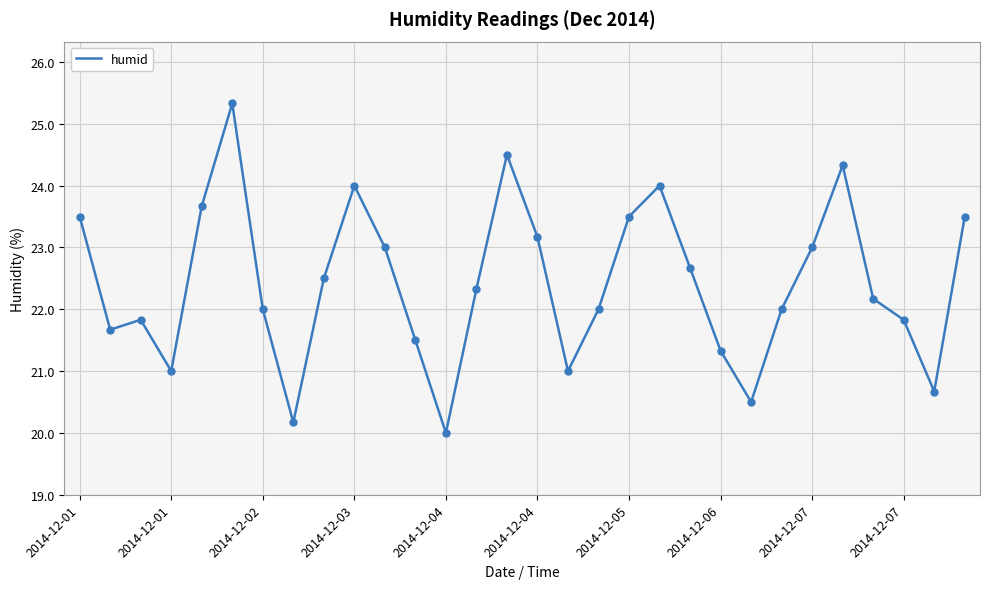

What is the minimum value shown in the chart?

20.0